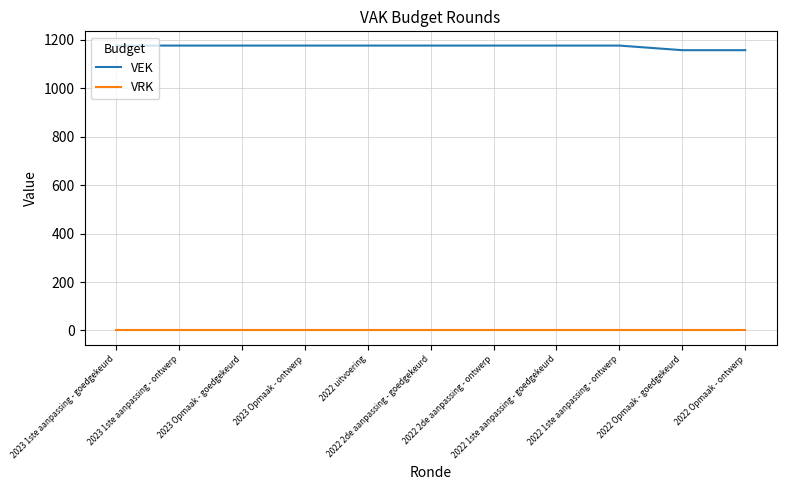

What position from the left is 2022 1ste aanpassing - ontwerp?

9